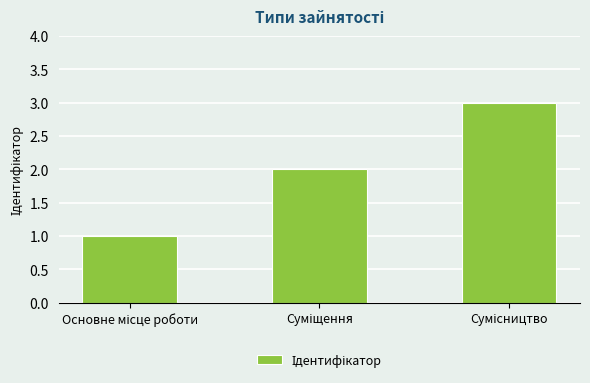

What is the sum of all values?

6